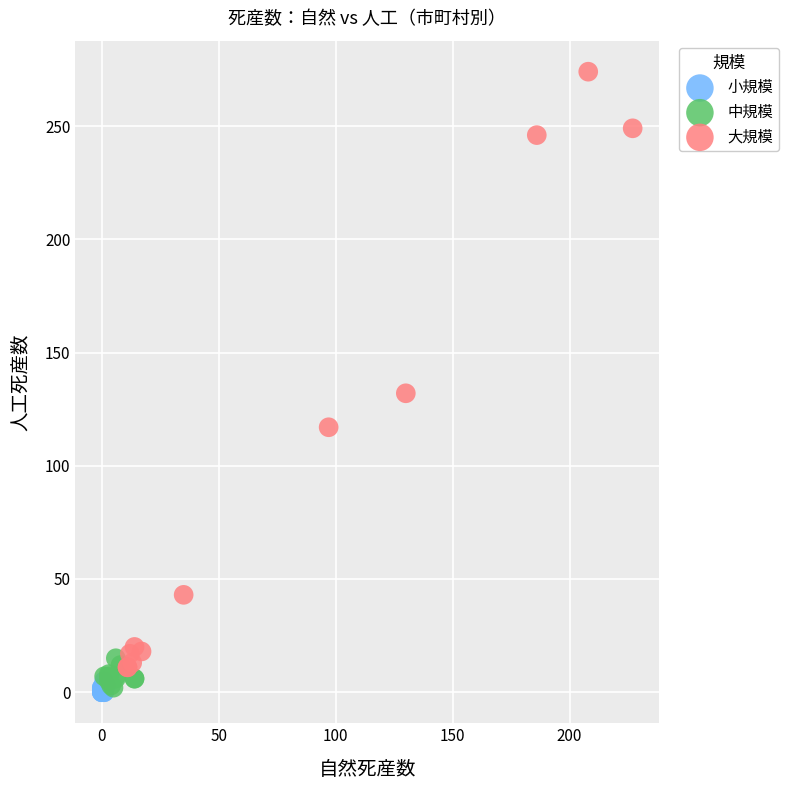

Which series has the largest Y range (max minus min)?

大規模